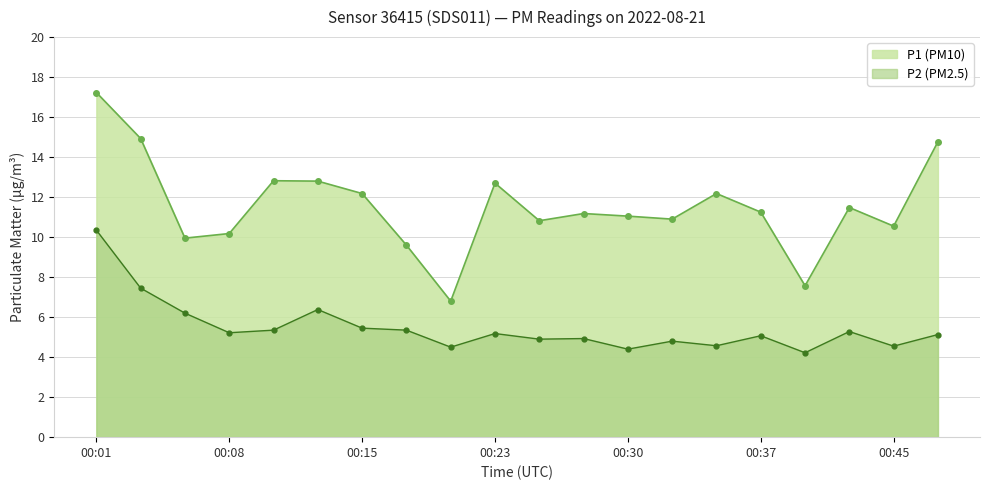

How many lines are shown in the chart?

2